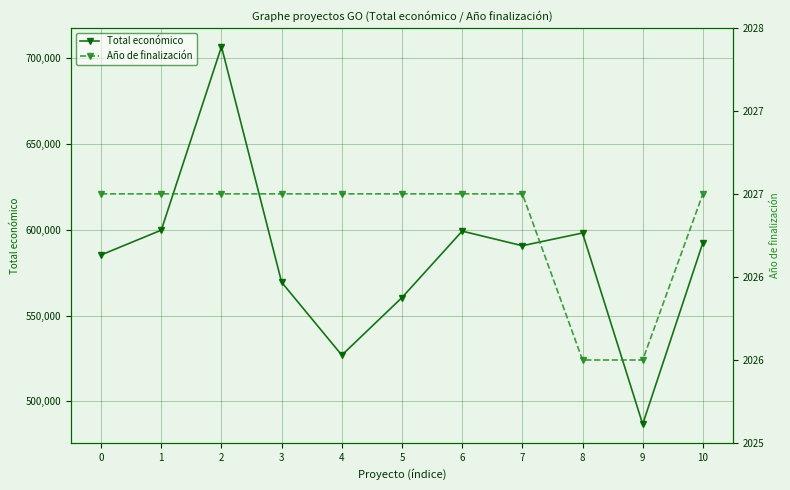

Reading left to right, extract all data points from this chart.

Total económico: 585346	599792	706697	569416	526962	560529	599211	590712	598139	486756	592475
Año de finalización: 2027	2027	2027	2027	2027	2027	2027	2027	2026	2026	2027